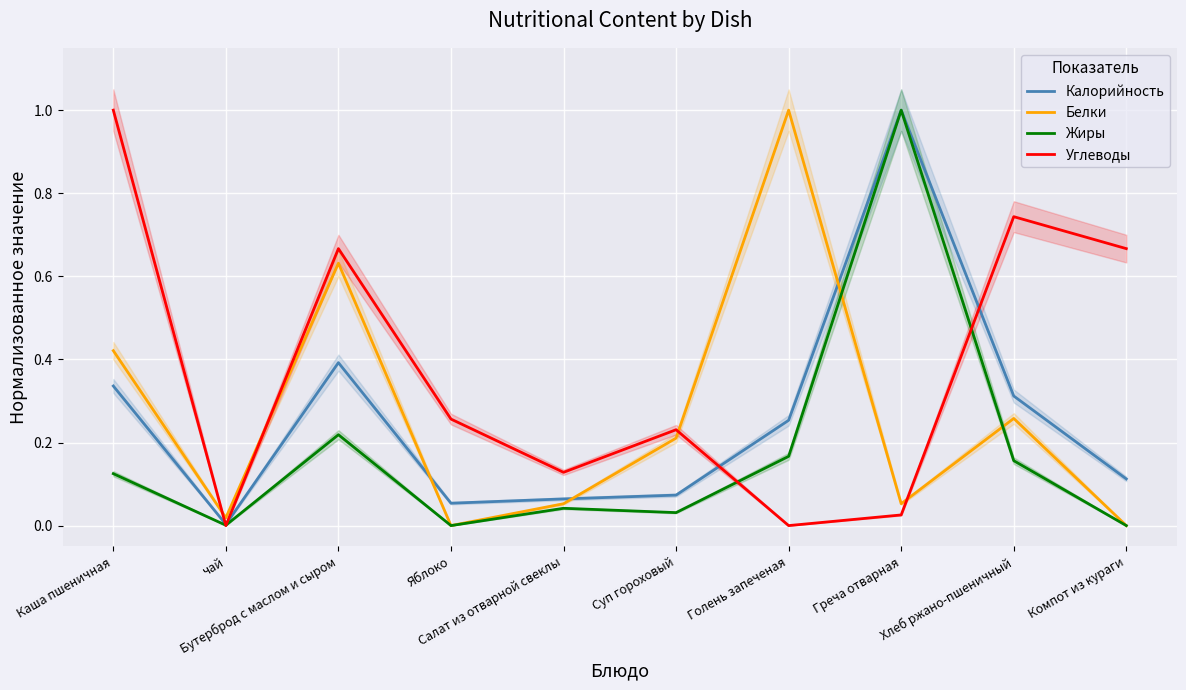

Count the number of categories in the chart.

10